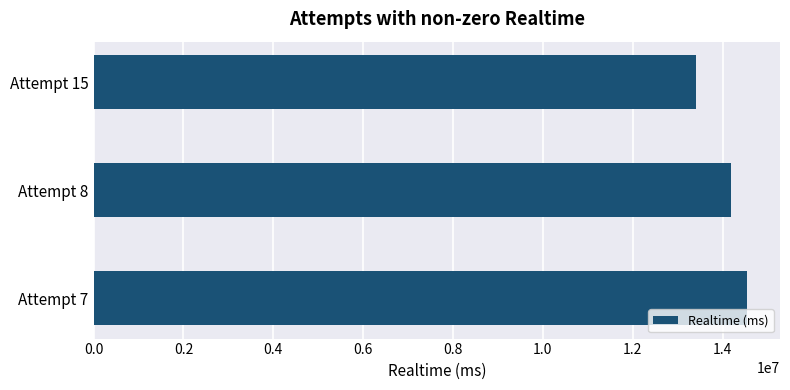

What is the change in value from Attempt 15 to Attempt 8?

+765854